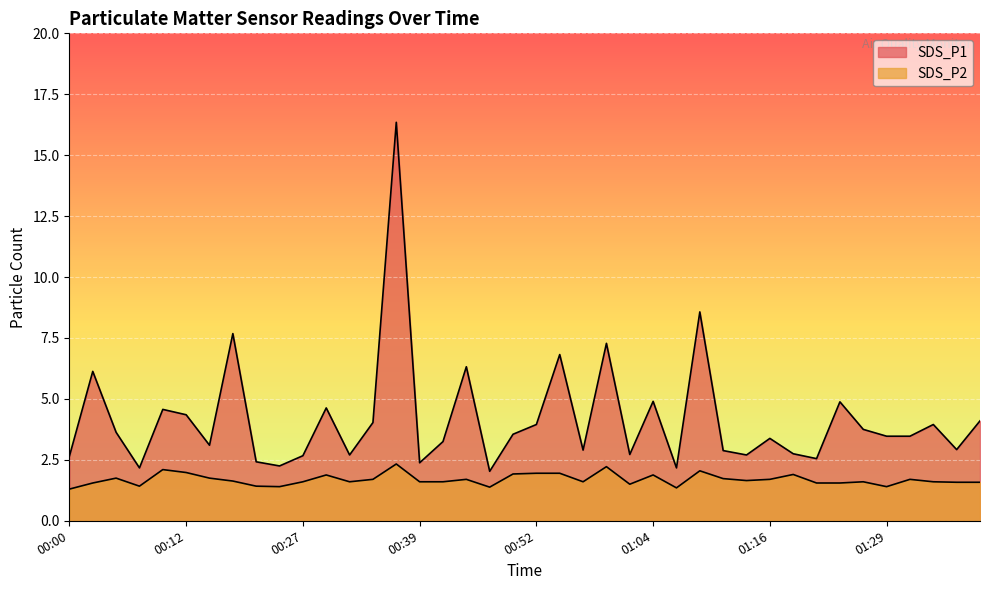

True or false: SDS_P2 and SDS_P1 intersect in this chart.

False